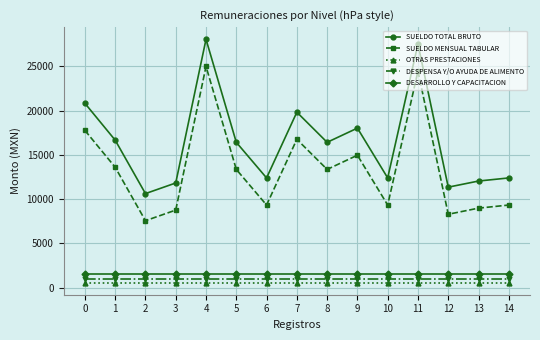

The value of SUELDO MENSUAL TABULAR at 14 is 15303.5. True or false?

False